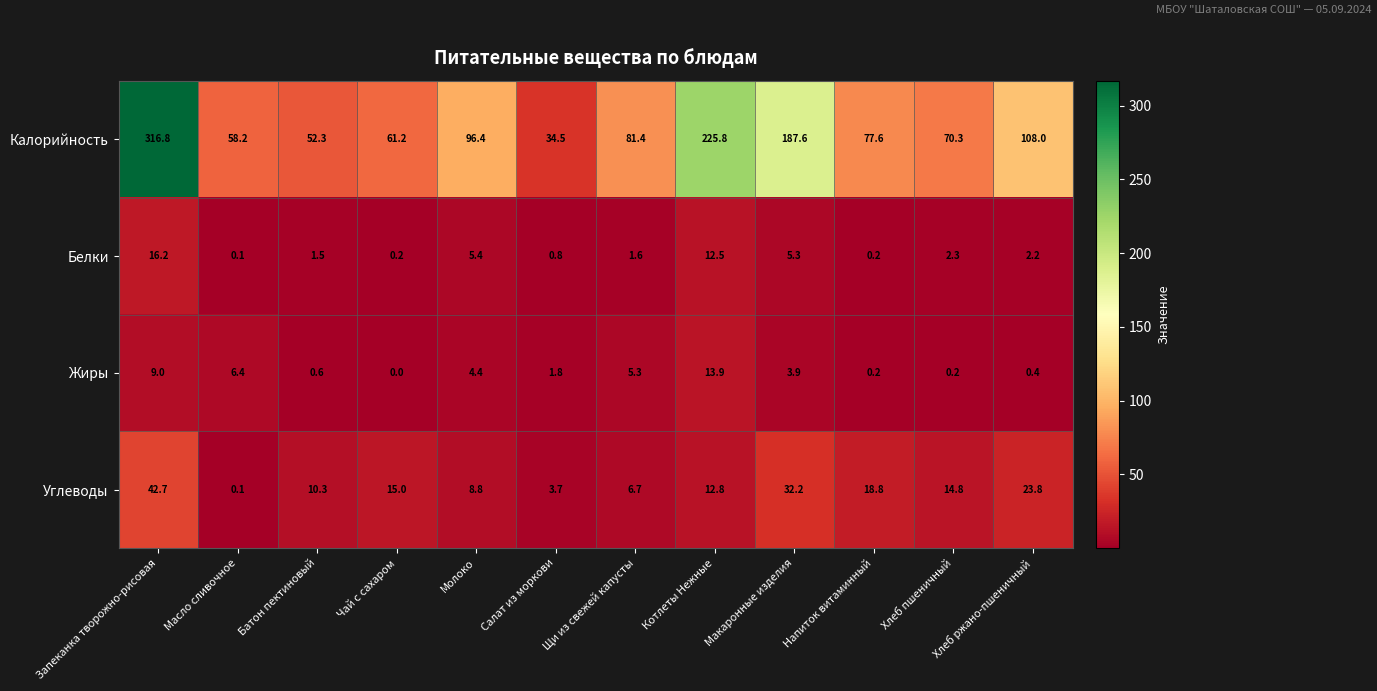

Which series has the largest total across all categories?

Калорийность